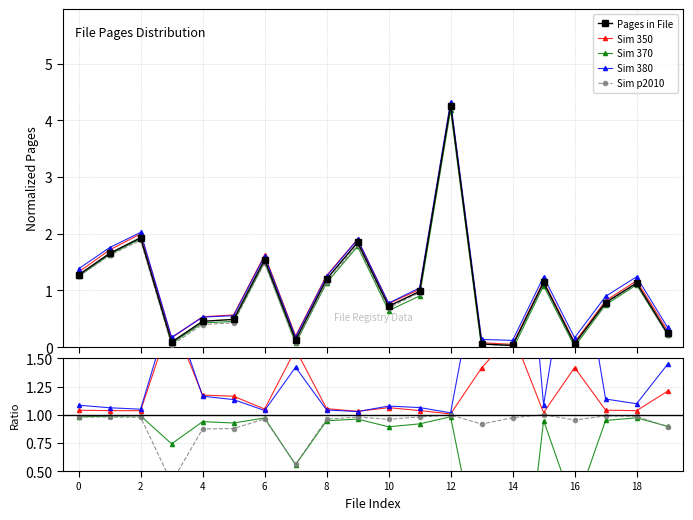

What is the value of the 10th point from the left?

1.8